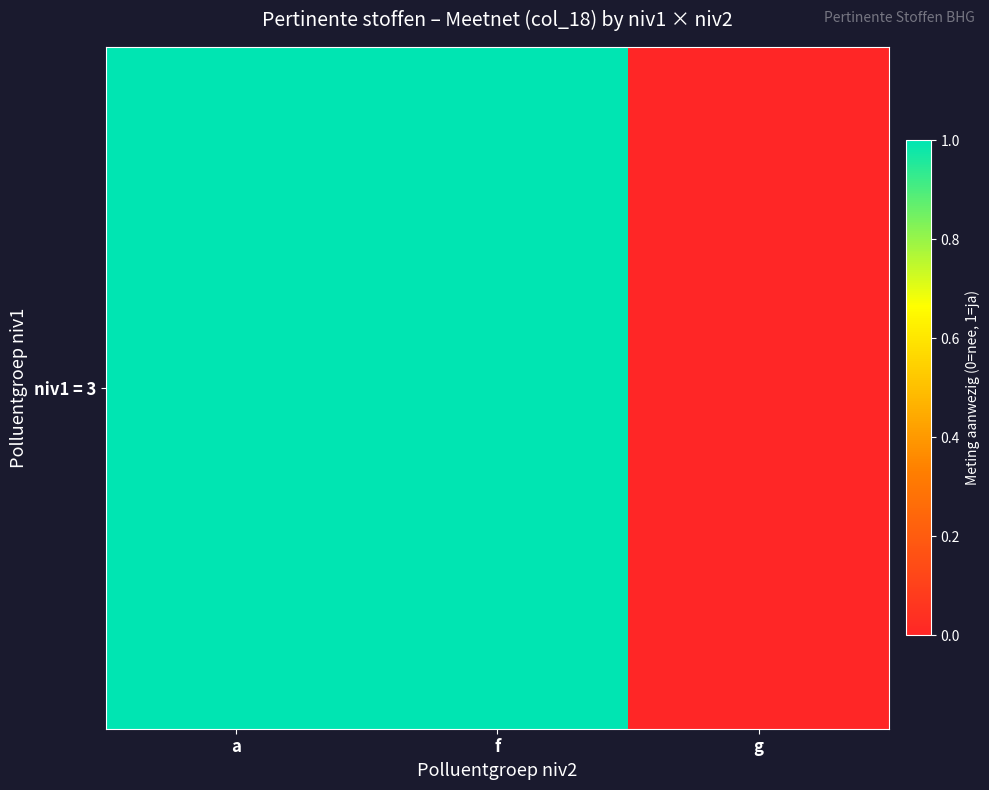

Reading left to right, what are all the values shown in this chart?

a=1	f=1	g=0